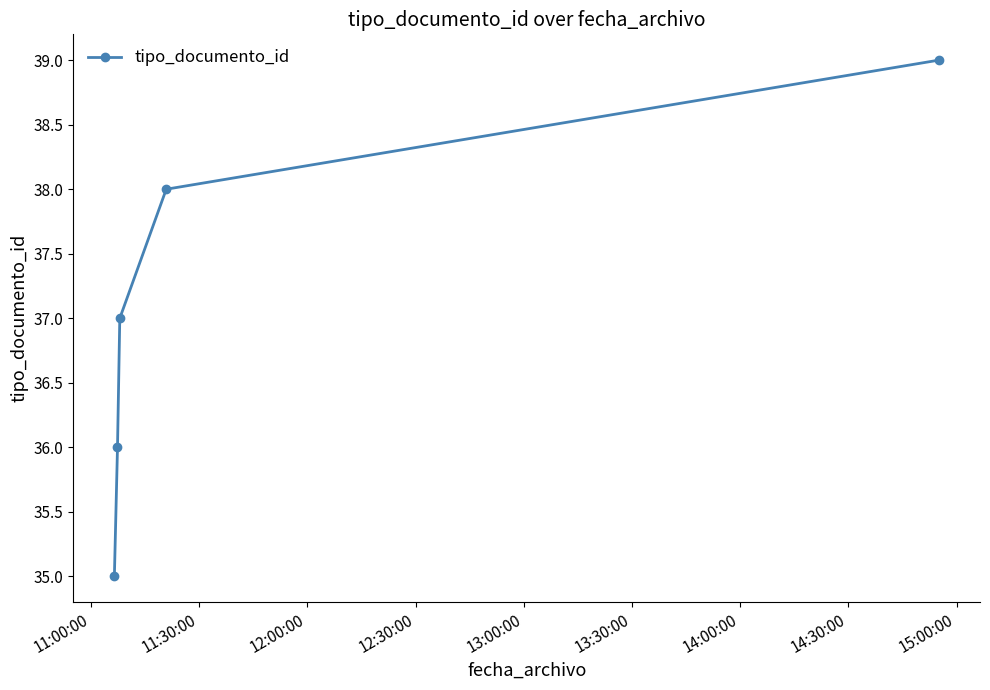

What is the smallest value displayed?

35